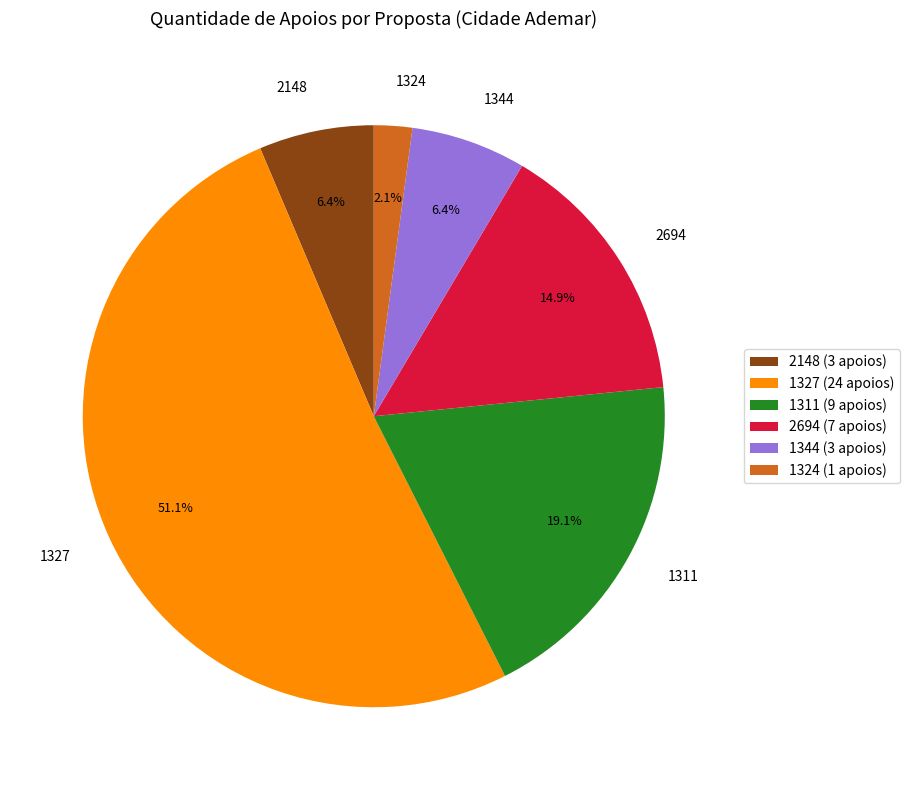

To the nearest percent, what is the average slice percentage?

17%